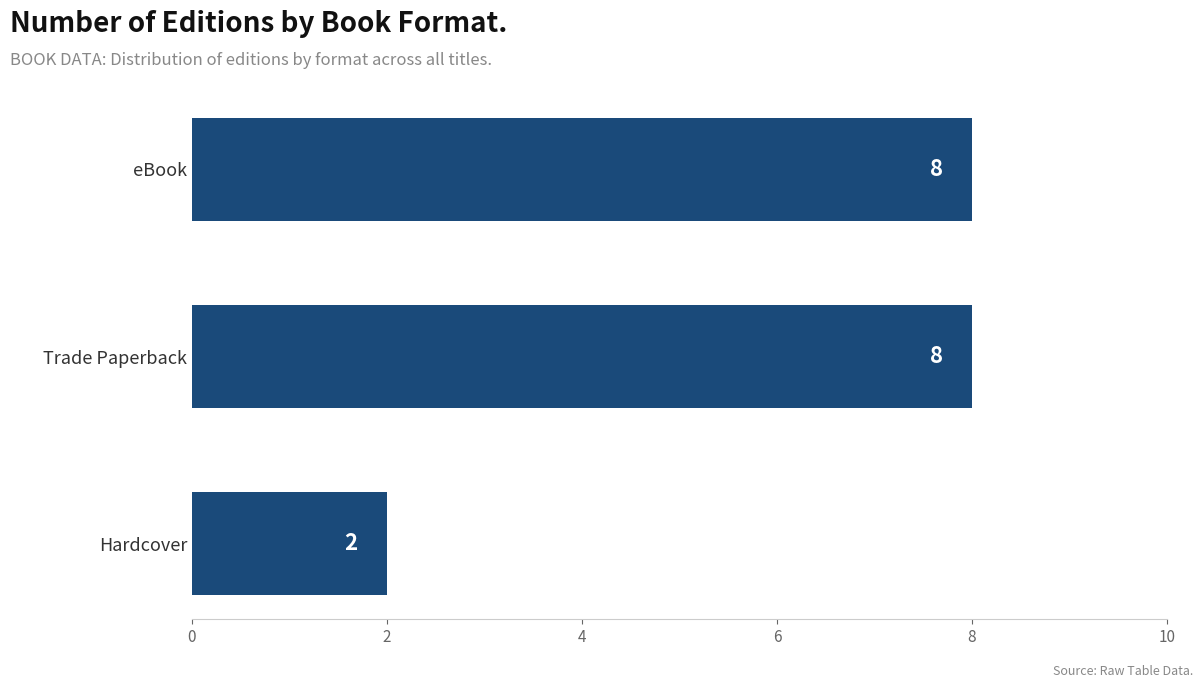

How many categories are shown in the chart?

3